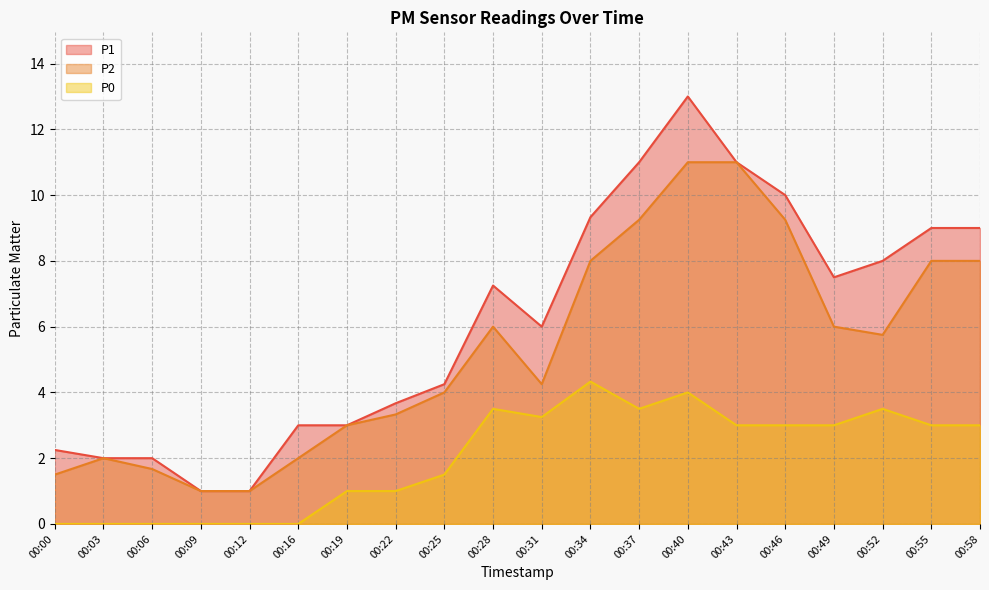

Does the chart have visible grid lines?

Yes